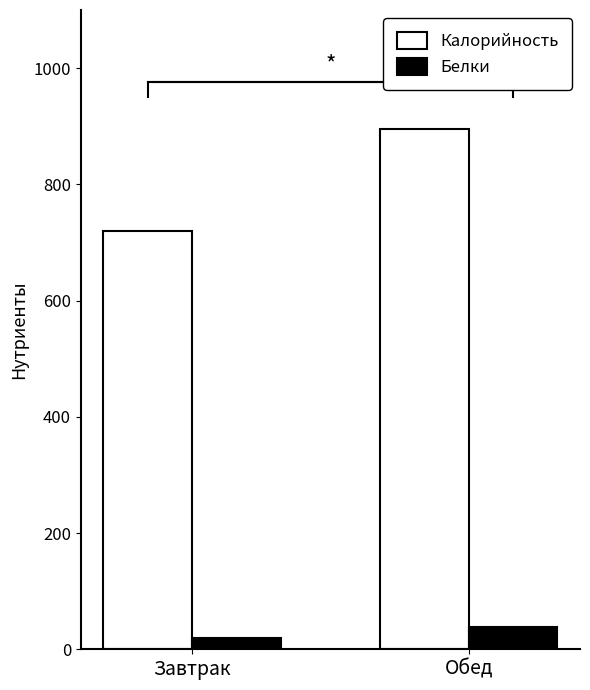

Which series has the largest range (max minus min)?

Калорийность